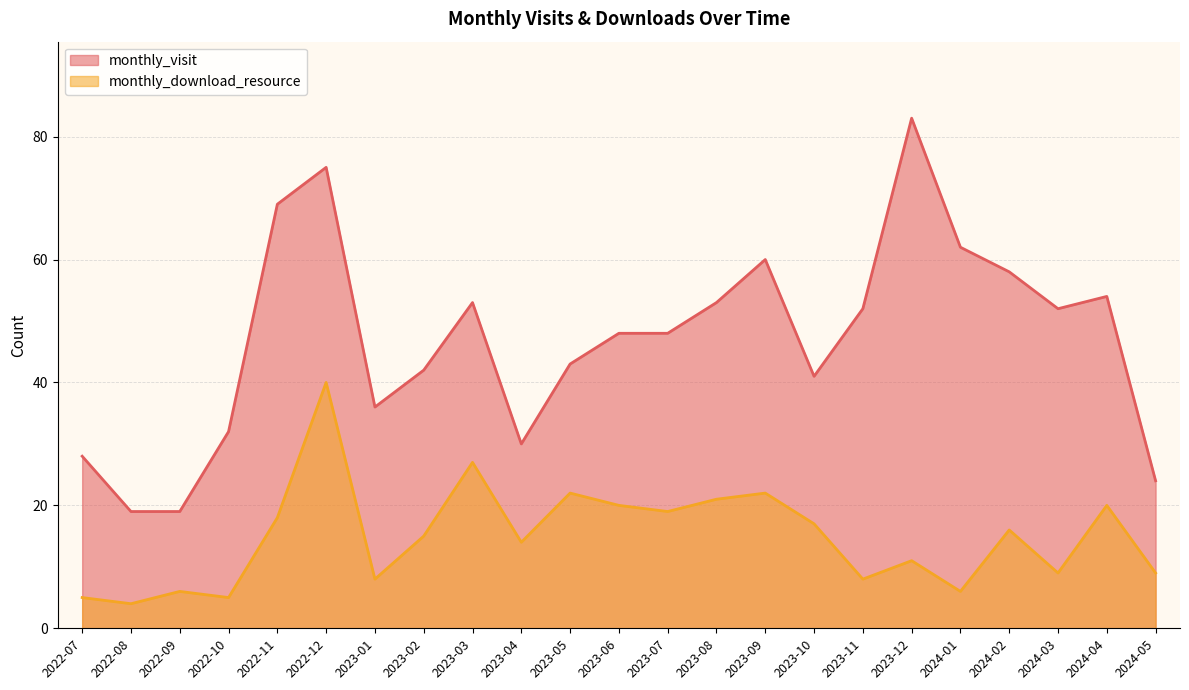

True or false: monthly_visit has more than 1 points higher than both neighbors.

True